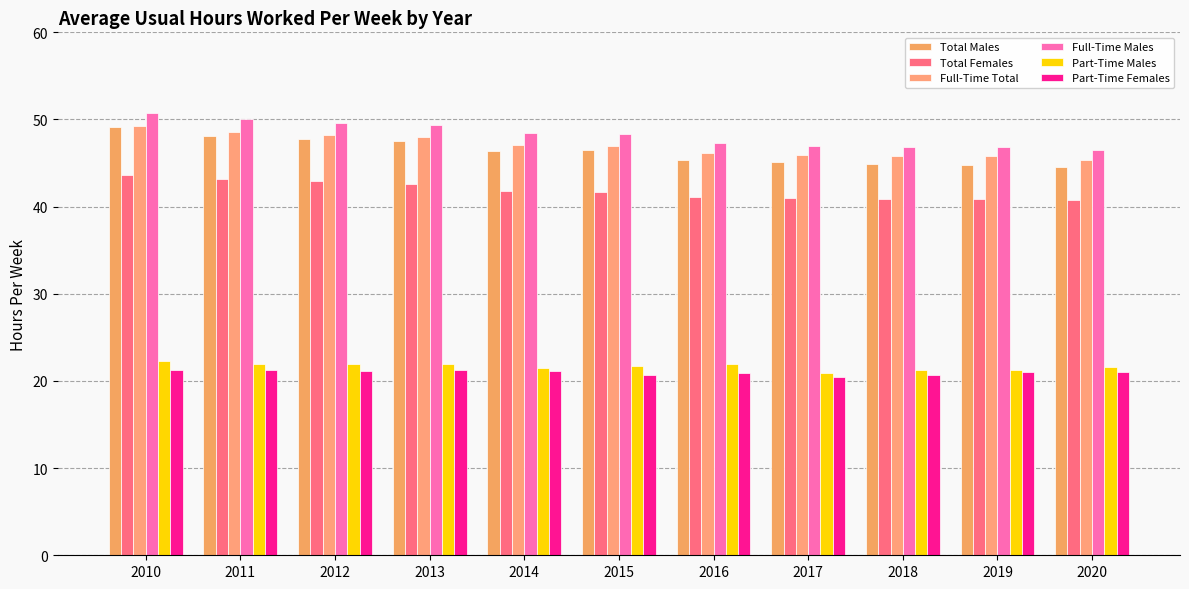

Count the number of categories in the chart.

11